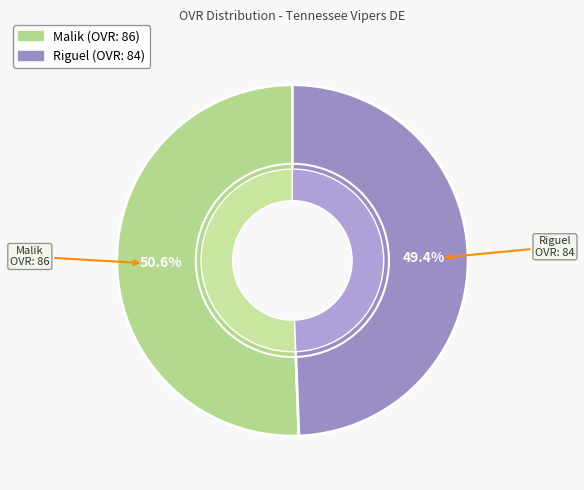

What is the change in value from Malik to Riguel?

-2